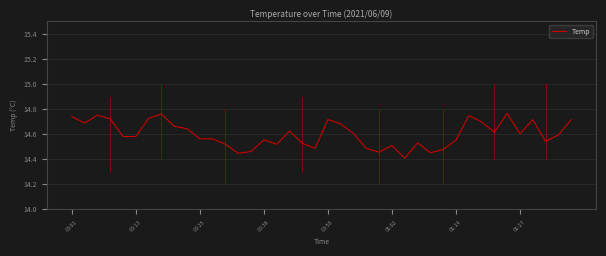

How many distinct data groups are displayed?

1